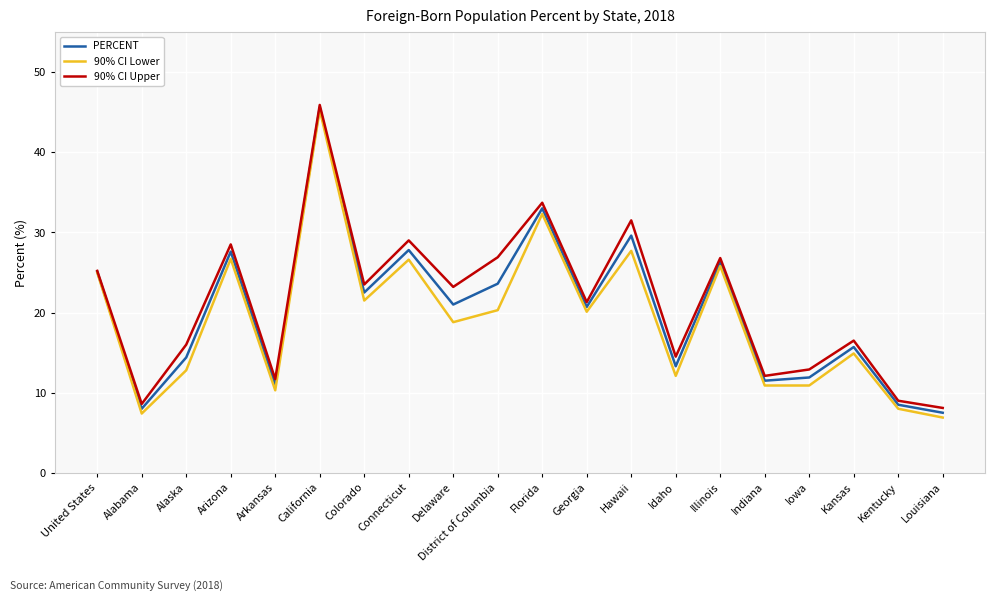

What is the difference between the second highest and minimum values in the 90% CI Upper series?

25.6